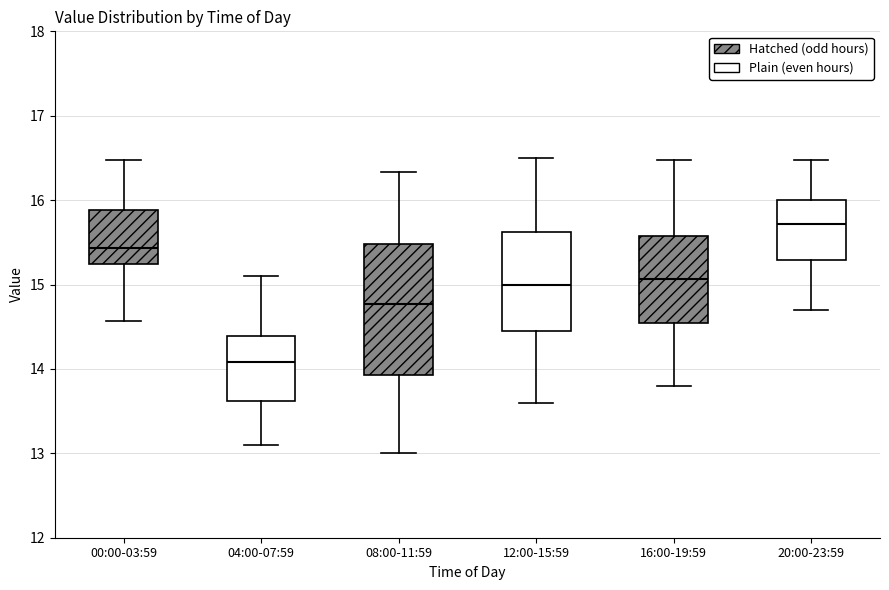

Which box has the lowest median line?

04:00-07:59